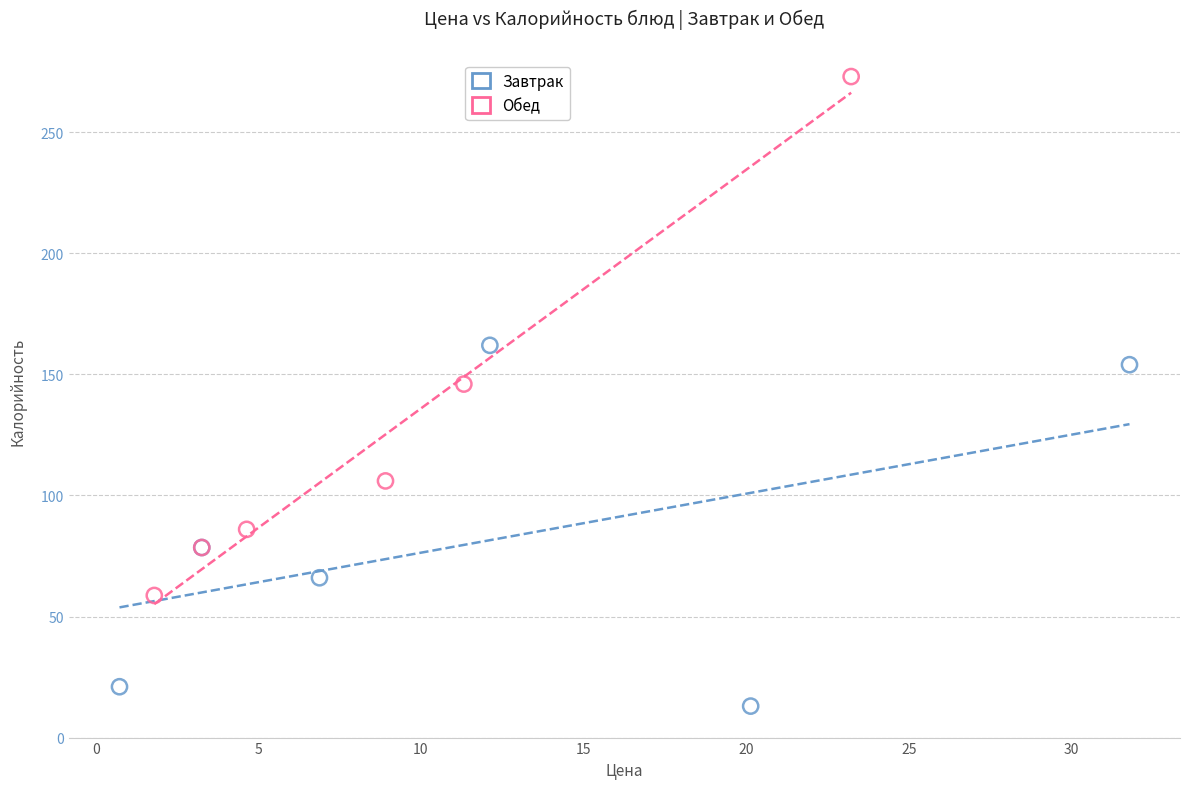

Which series contains the highest Y value?

Обед